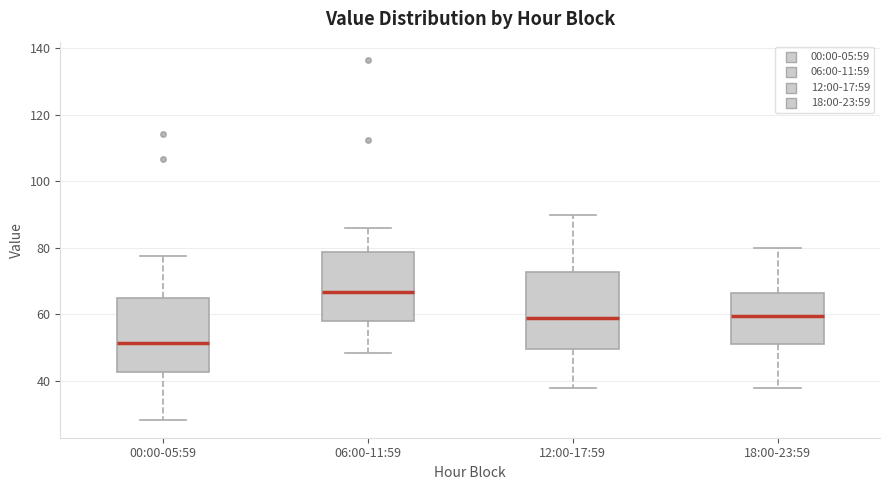

Which box's median line is the lowest?

00:00-05:59